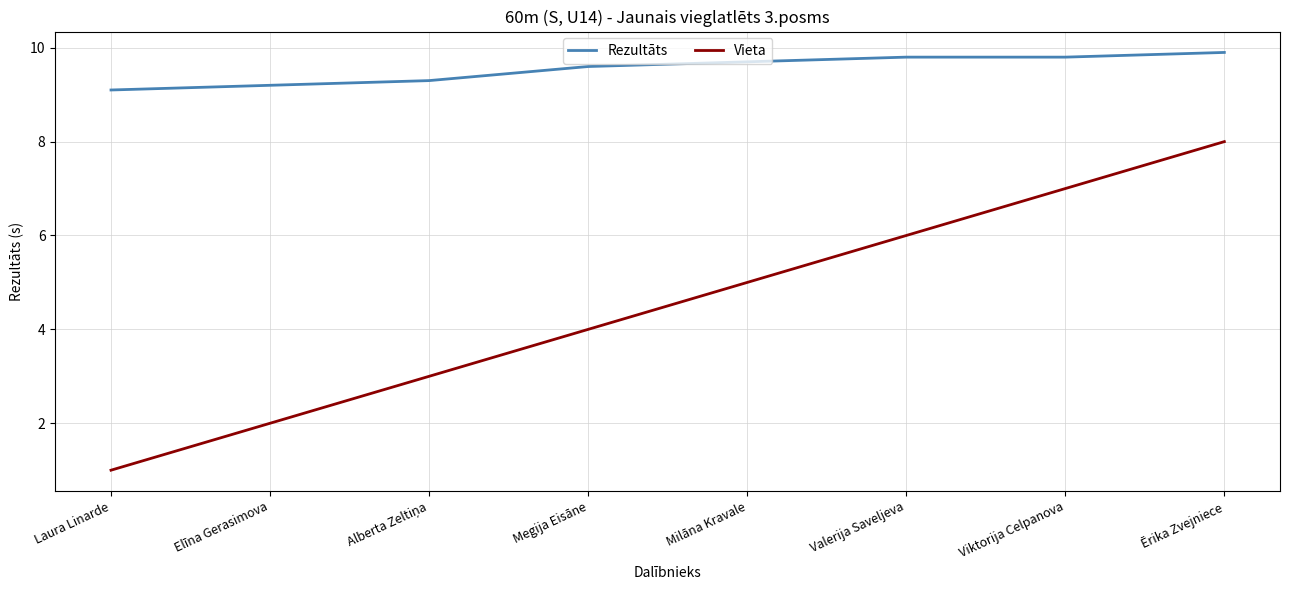

What position from the left is Elīna Gerasimova?

2